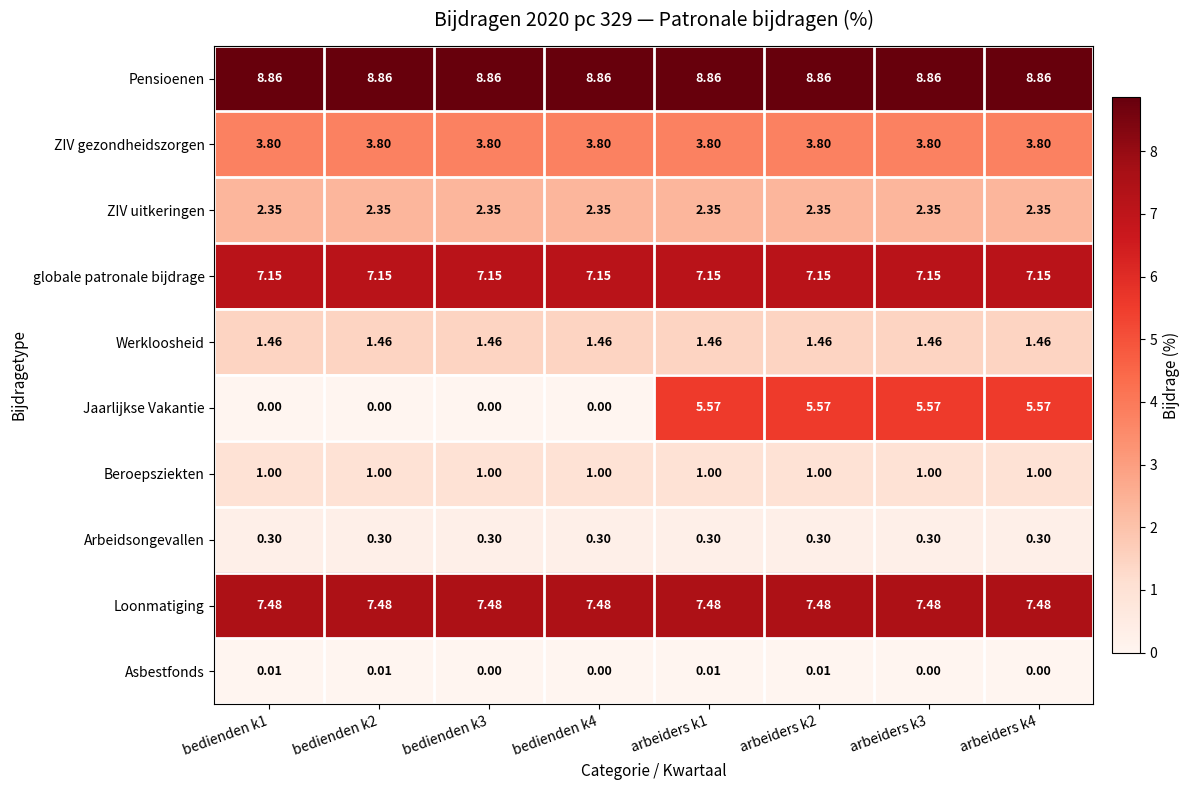

Which series changed the most between bedienden k1 and bedienden k3?

Asbestfonds